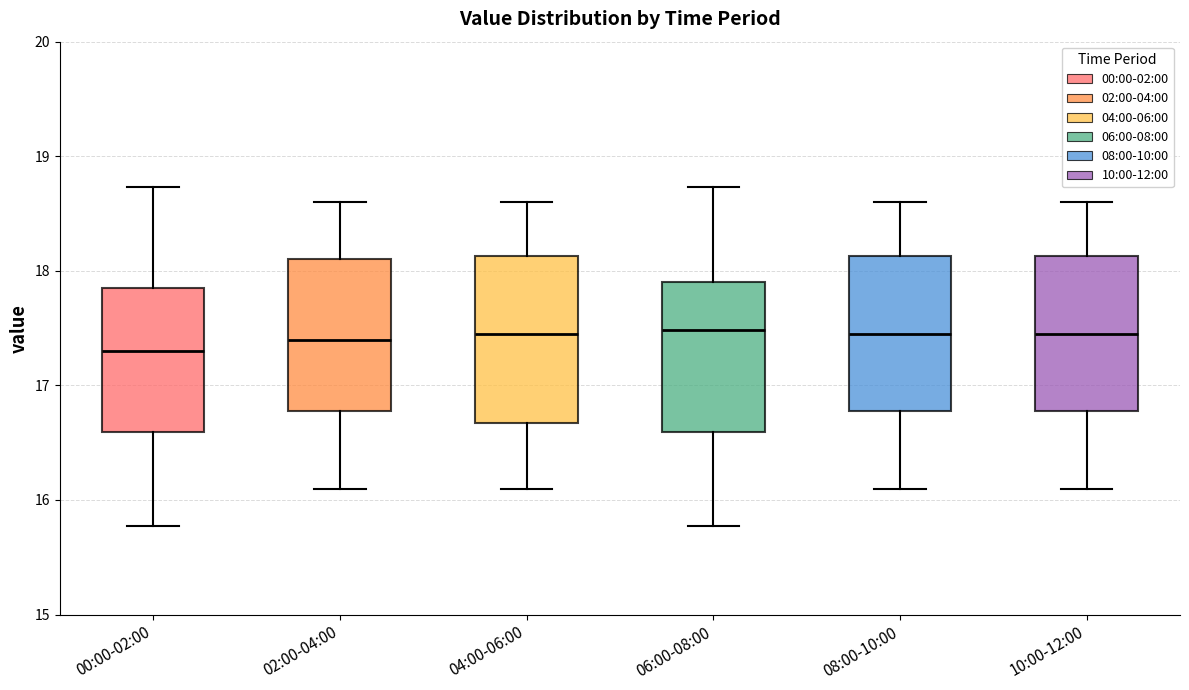

Reading left to right, read every box against the y-axis: the position of its median line, the range the box covers, and the ends of its whiskers. The values are not printed on the chart, so give them approximately, as read against the axis.

00:00-02:00: median 17.3, box 16.6 to 17.8, whiskers 15.8 to 18.7
02:00-04:00: median 17.4, box 16.8 to 18.1, whiskers 16.1 to 18.6
04:00-06:00: median 17.5, box 16.7 to 18.1, whiskers 16.1 to 18.6
06:00-08:00: median 17.5, box 16.6 to 17.9, whiskers 15.8 to 18.7
08:00-10:00: median 17.5, box 16.8 to 18.1, whiskers 16.1 to 18.6
10:00-12:00: median 17.5, box 16.8 to 18.1, whiskers 16.1 to 18.6